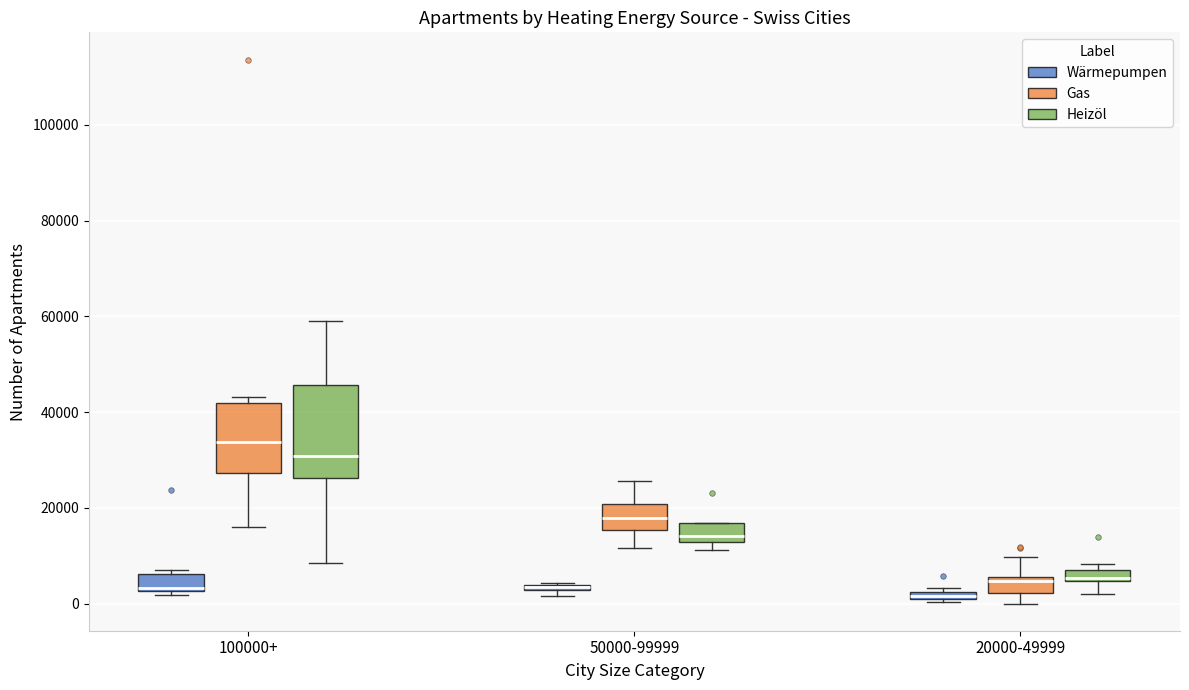

Comparing the boxes themselves (not the whiskers), which one is the tallest?

100000+ (Heizöl)